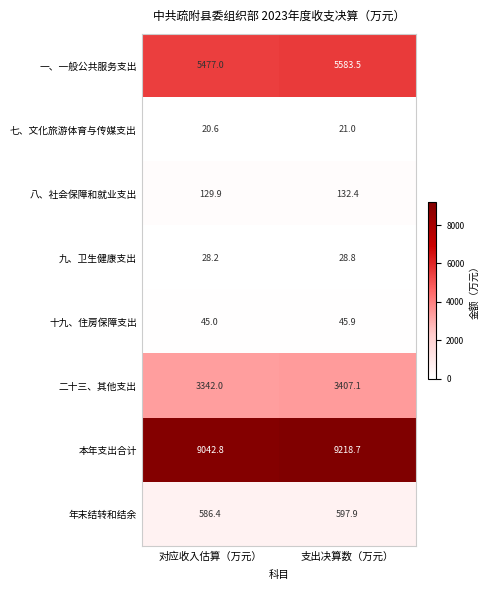

At which category does the chart reach its peak across all series?

支出决算数（万元）